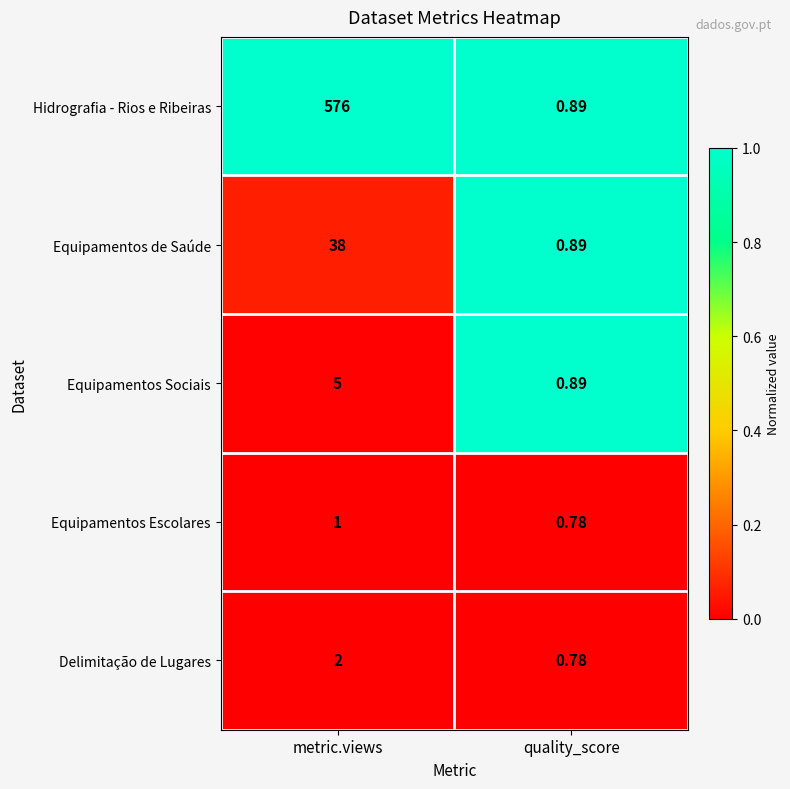

At how many categories does at least one series exceed 0?

2